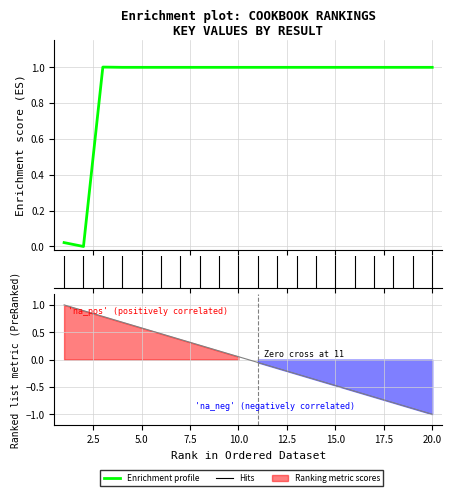

Which category has the highest value across all series?

3